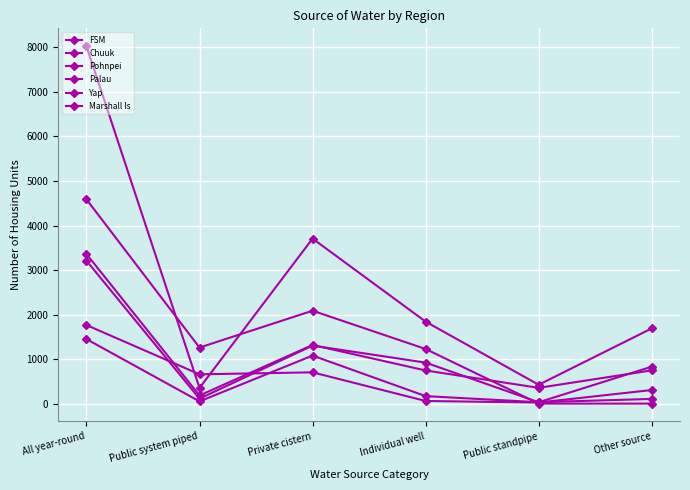

What is the difference between the FSM values at All year-round and Public standpipe?

7599